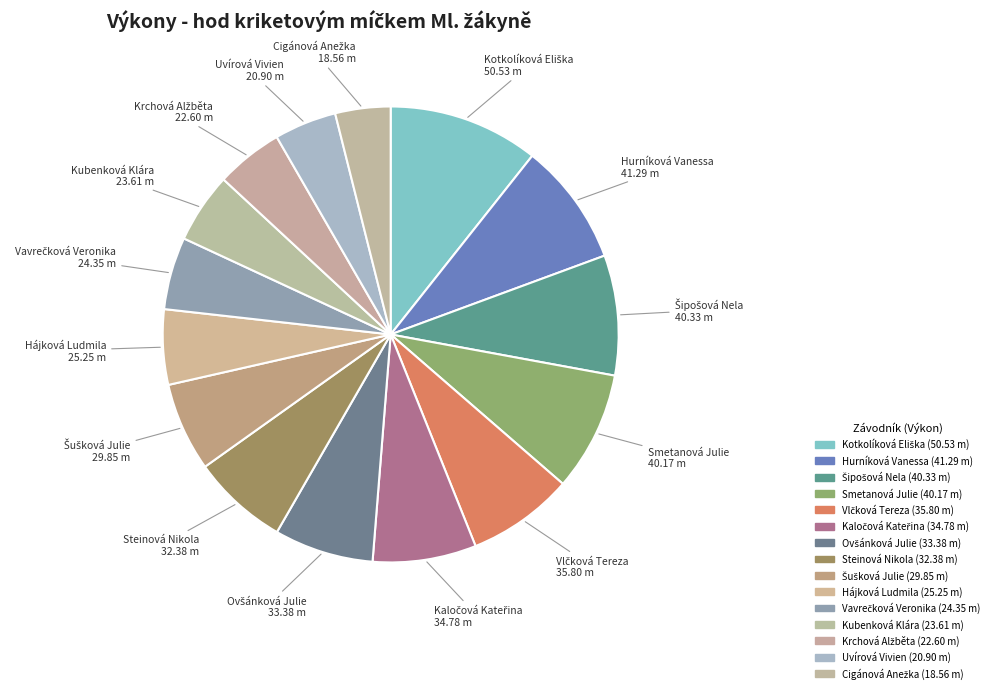

True or false: Šušková Julie accounts for 6% of the total.

True